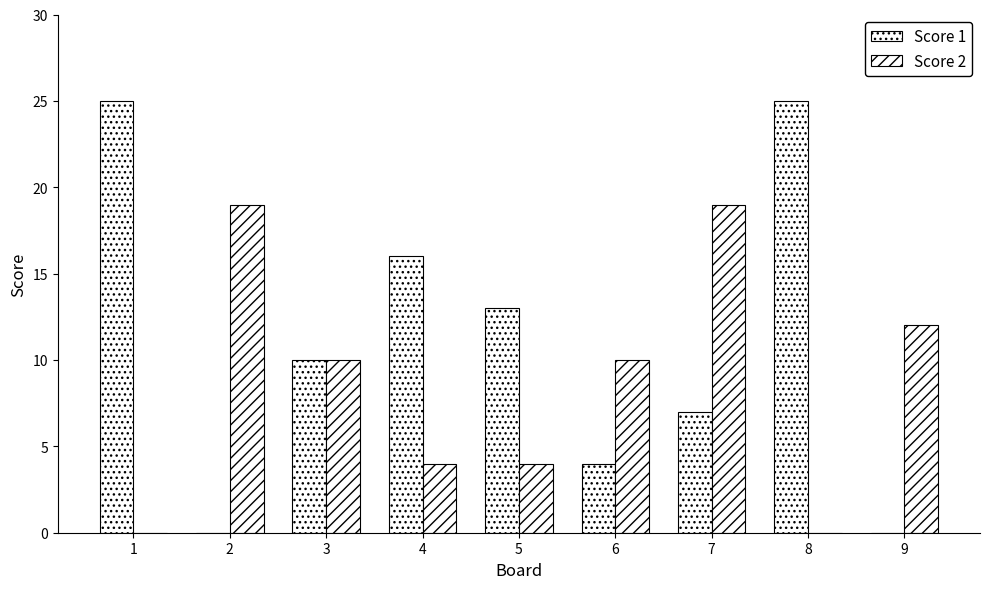

Count the number of data series in this chart.

2